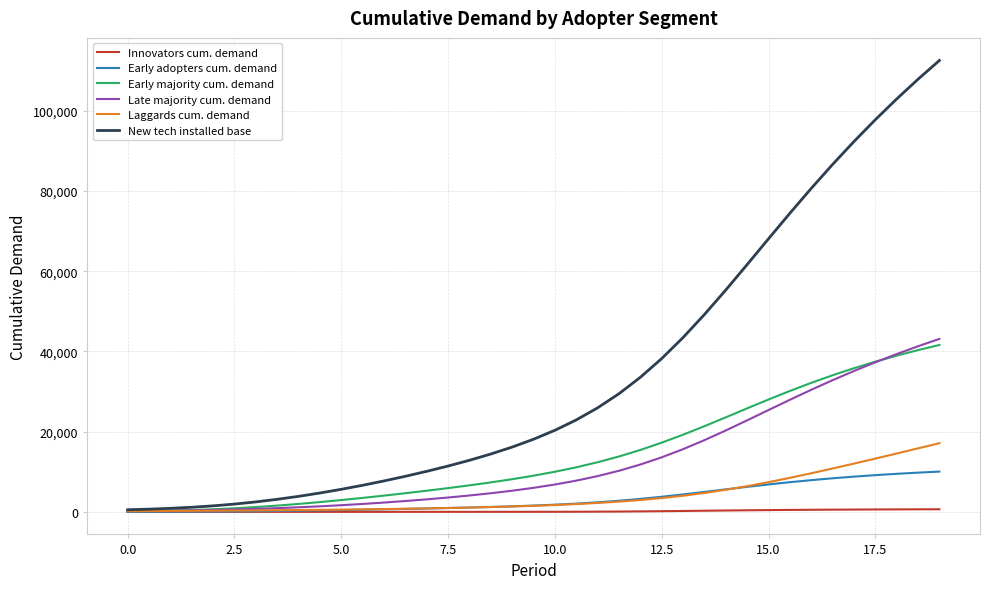

Which series has the largest range (max minus min)?

New tech installed base